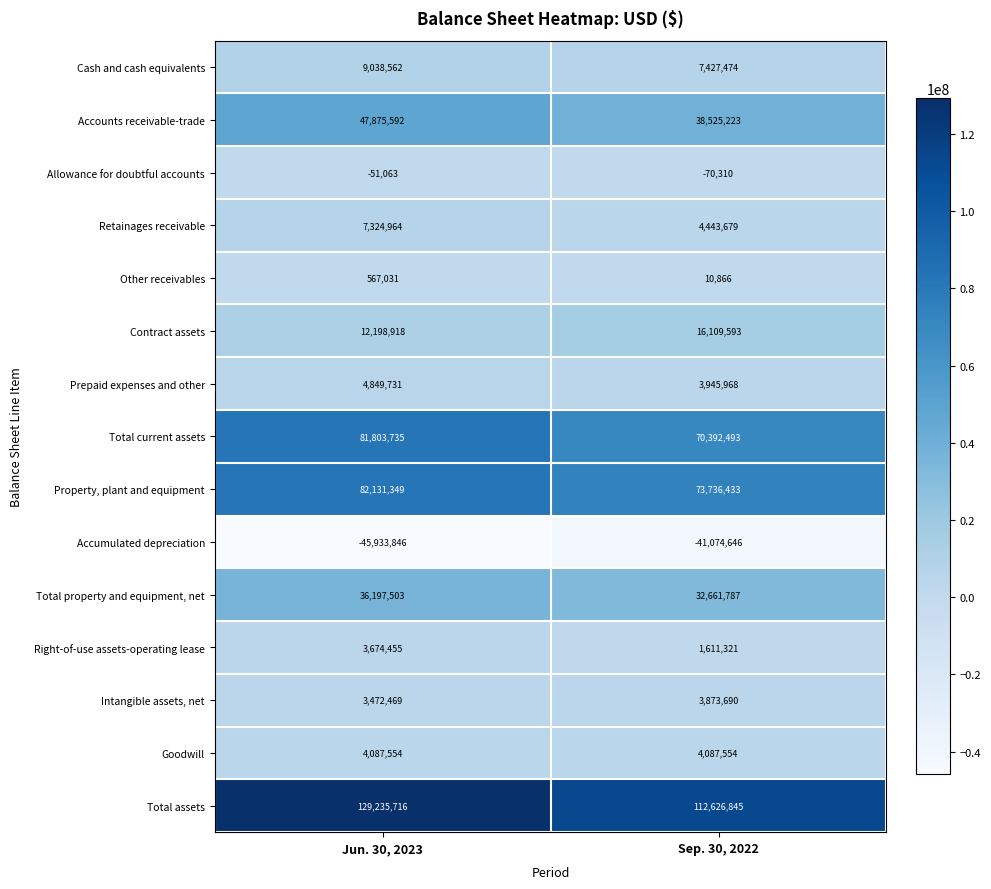

Rank the series by their maximum value, from lowest to highest.

Accumulated depreciation, Allowance for doubtful accounts, Other receivables, Right-of-use assets-operating lease, Intangible assets, net, Goodwill, Prepaid expenses and other, Retainages receivable, Cash and cash equivalents, Contract assets, Total property and equipment, net, Accounts receivable-trade, Total current assets, Property, plant and equipment, Total assets